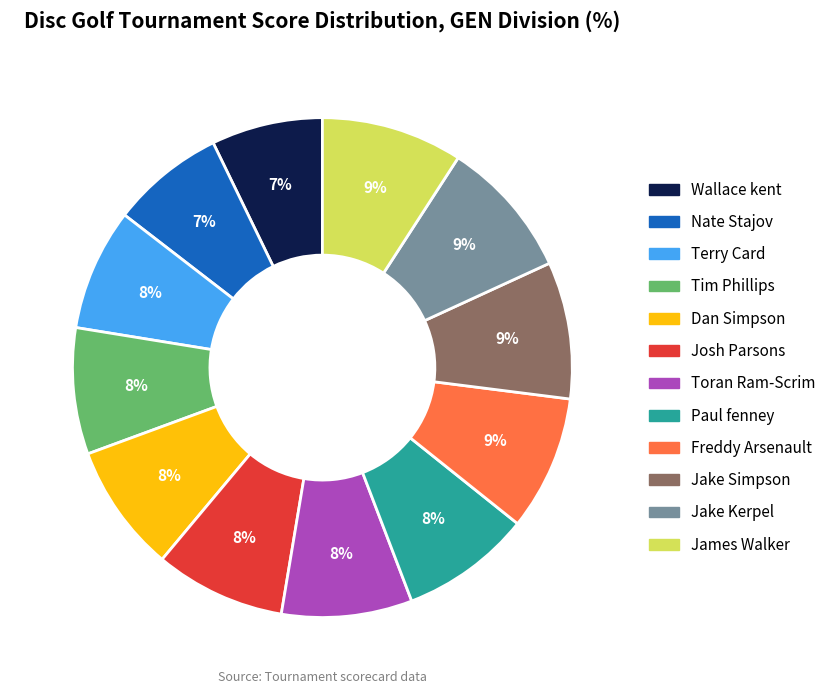

Is there any slice that represents more than half of the pie?

No